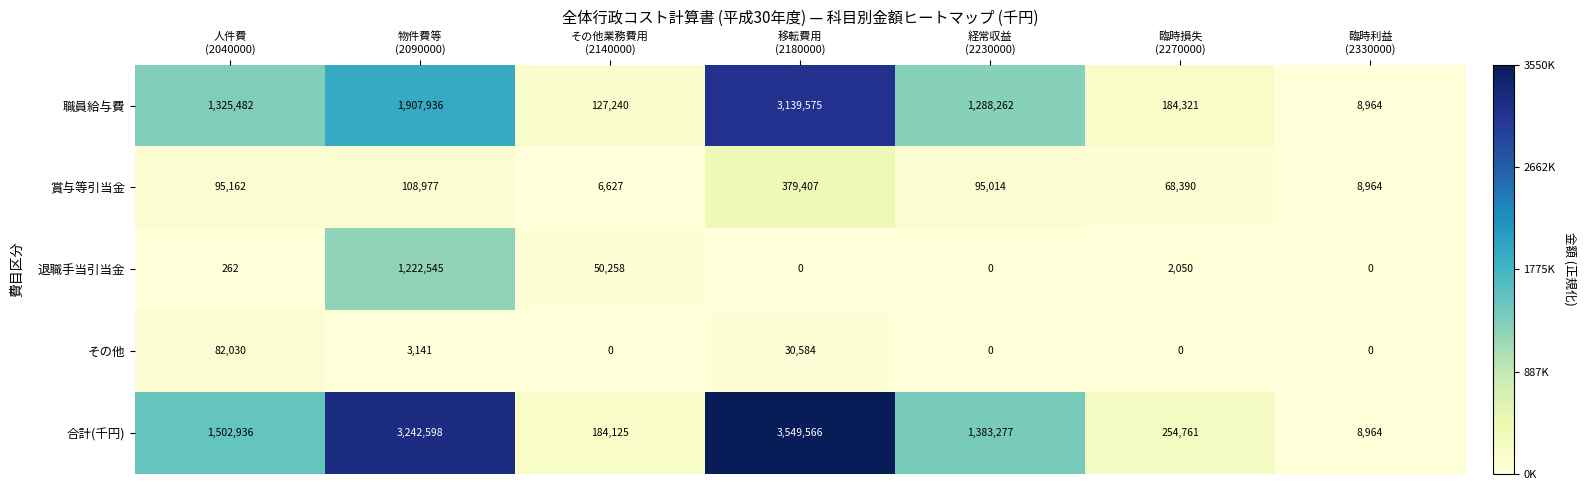

What is the maximum value shown in the chart?

3549566